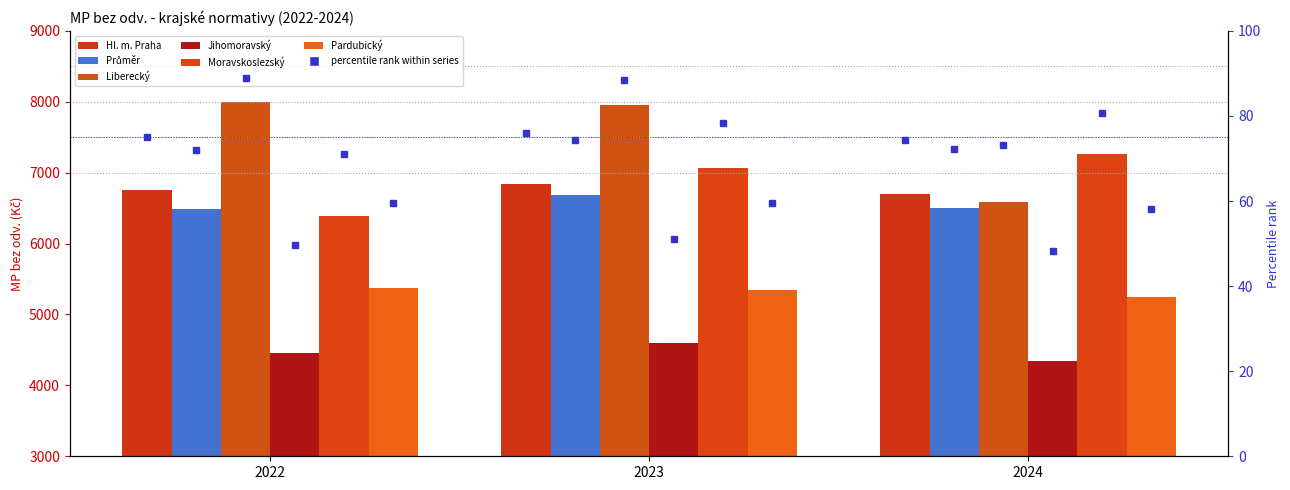

At which label does Jihomoravský reach its minimum?

2024